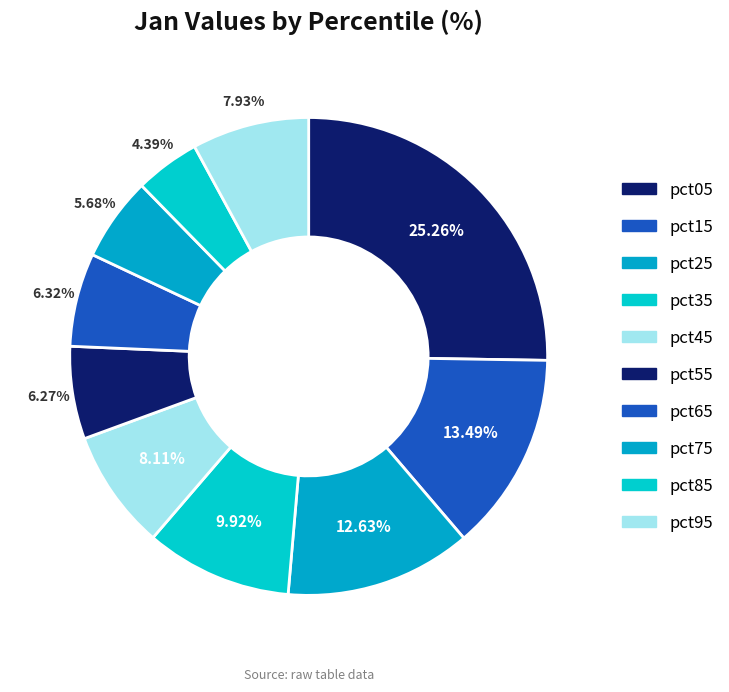

Is it true that pct45 is 1% of the pie?

False